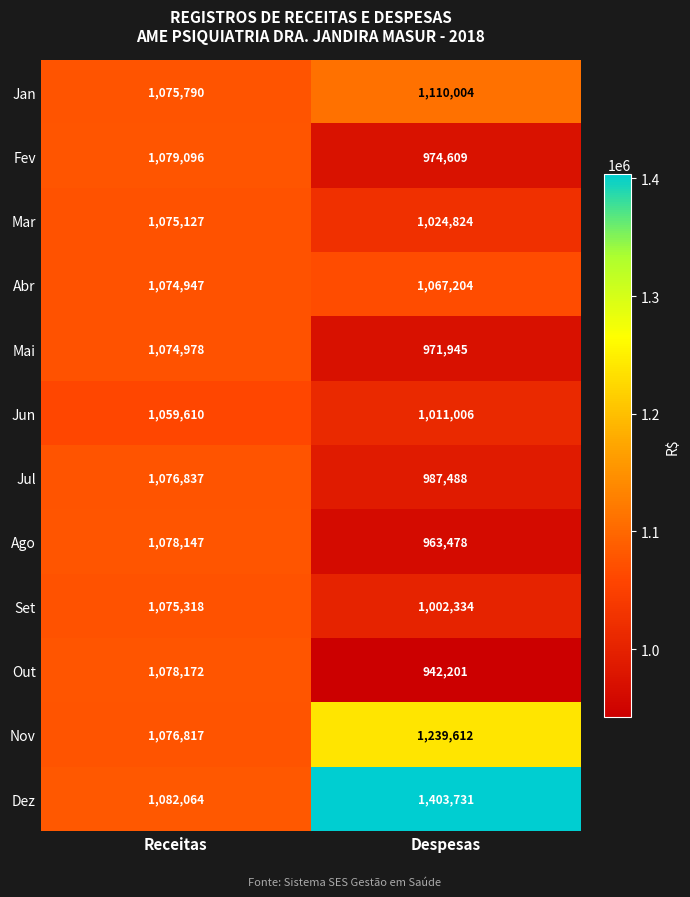

What is the greatest value displayed?

1403731